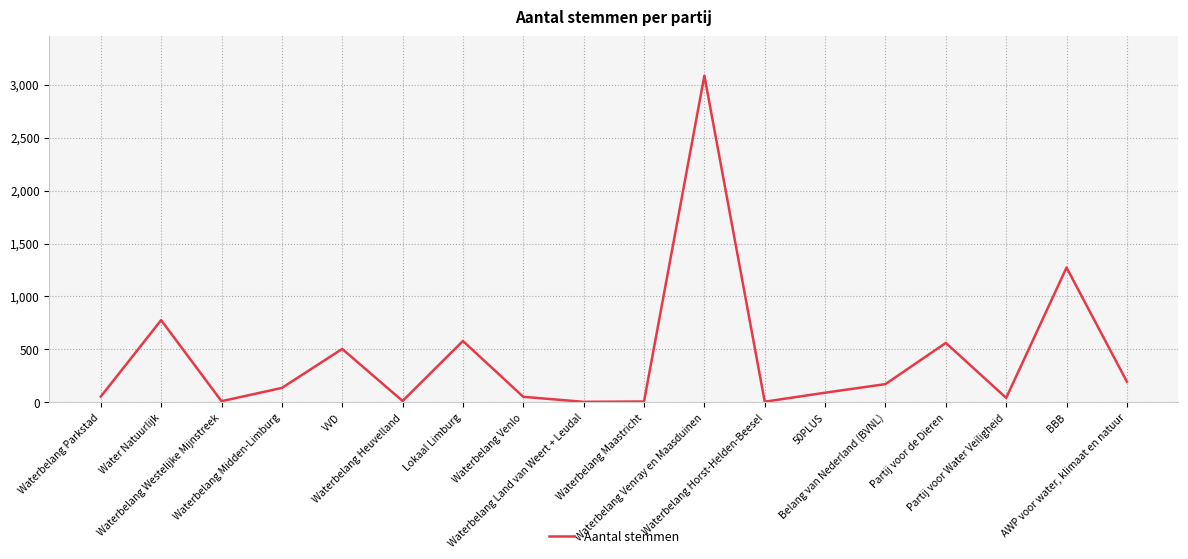

How many points are lower than both their immediate neighbors (excluding endpoints)?

5